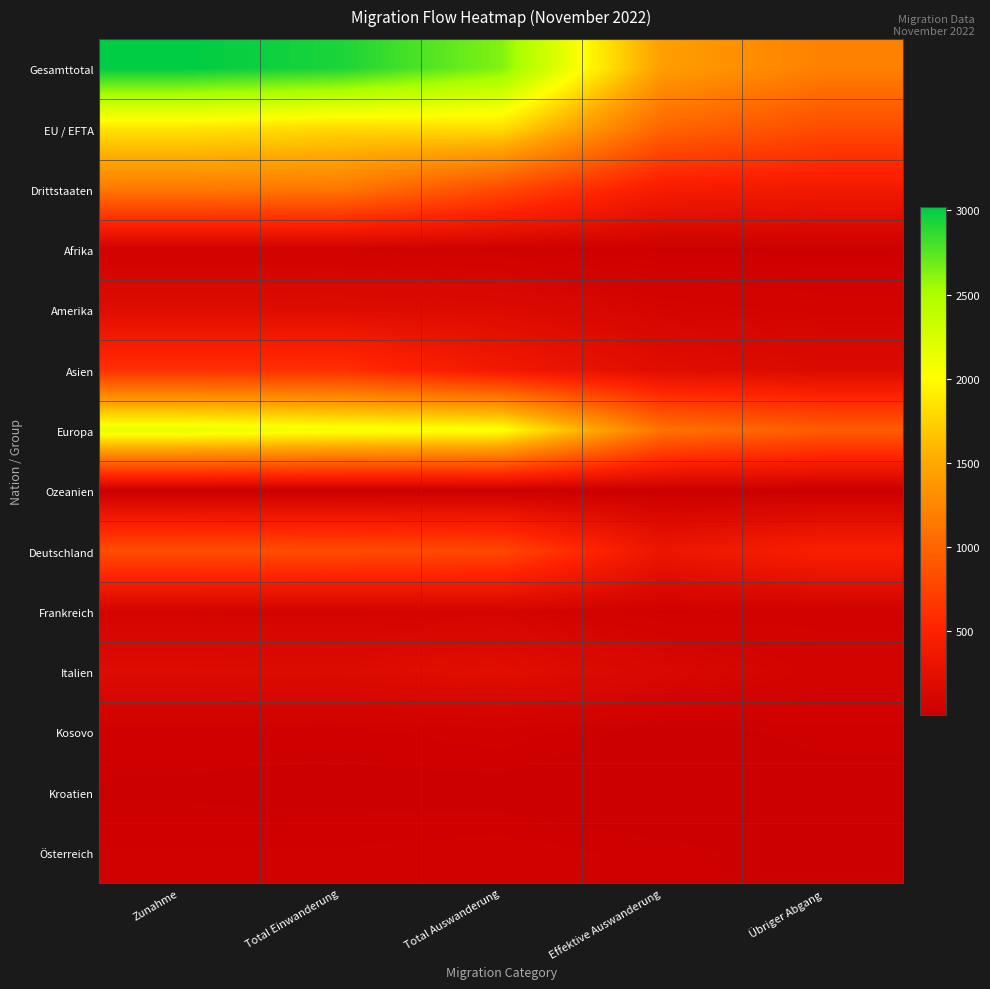

Between Zunahme and Übriger Abgang, which series saw the biggest shift?

Gesamttotal